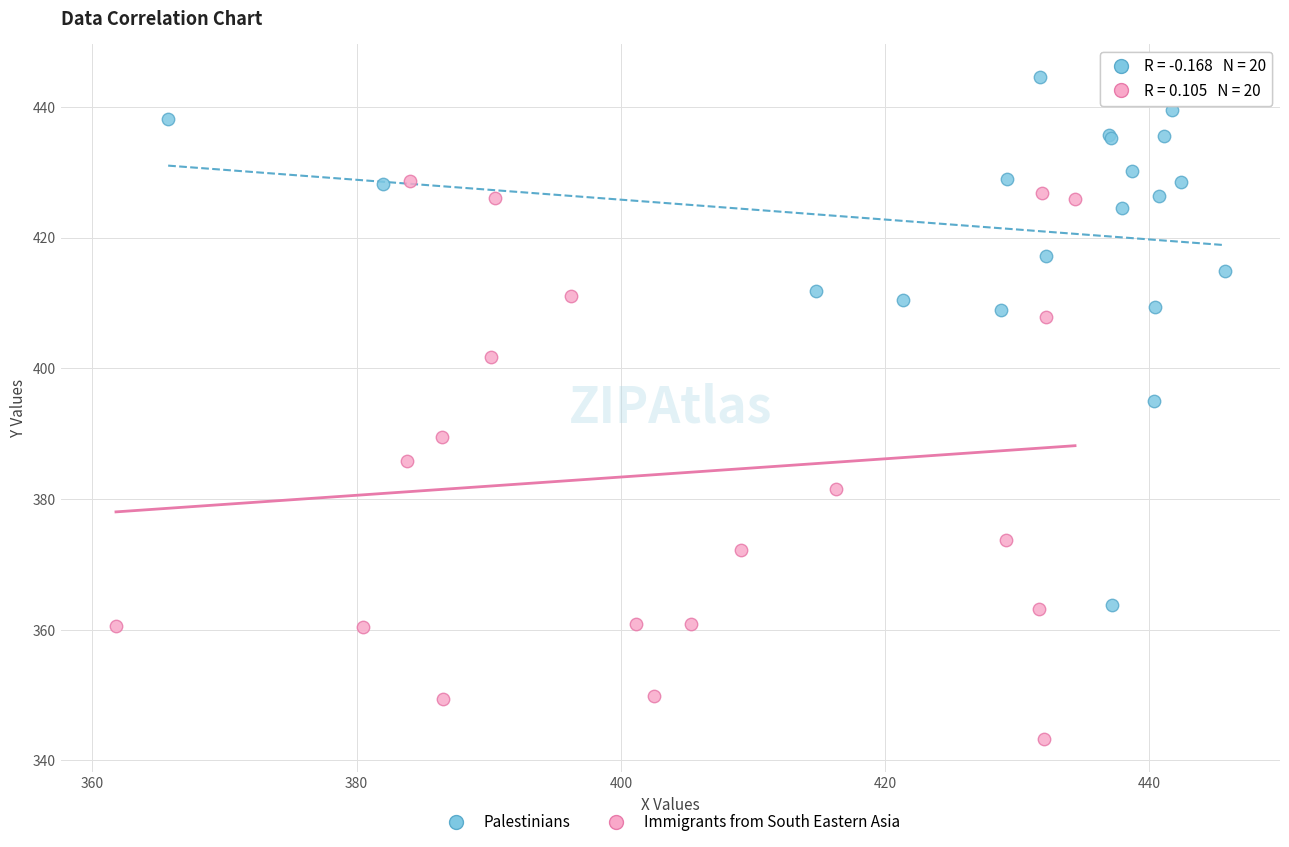

Which series contains the highest Y value?

Palestinians